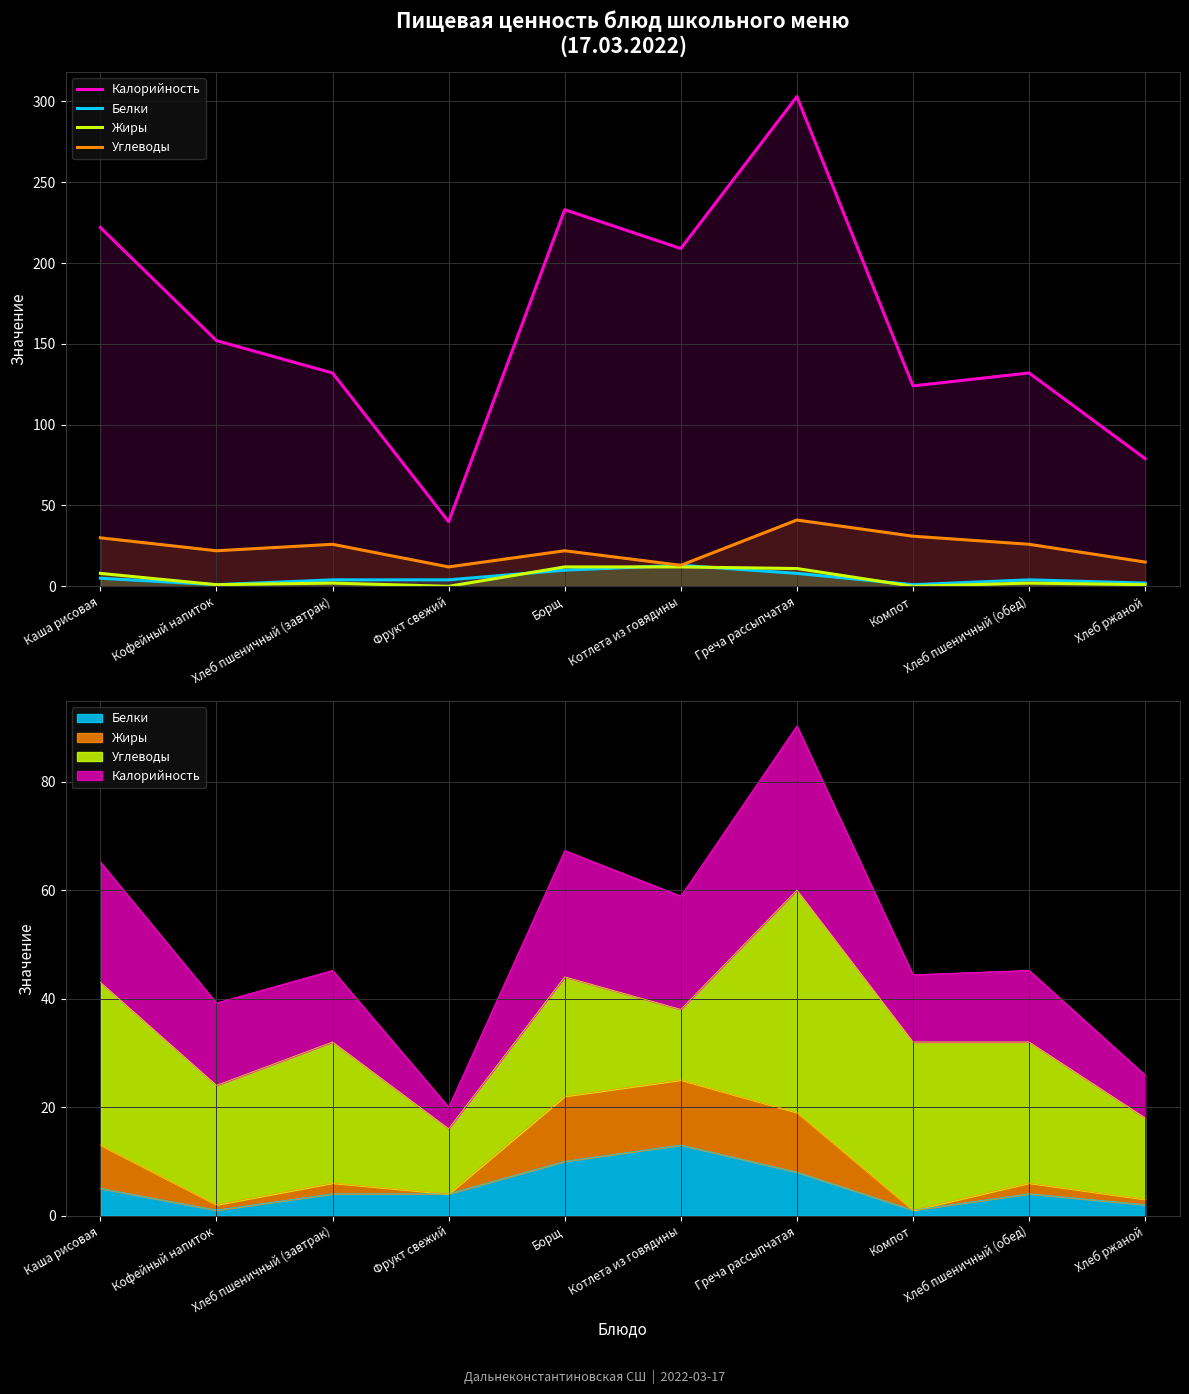

What are all the series names shown in the legend?

Калорийность, Белки, Жиры, Углеводы